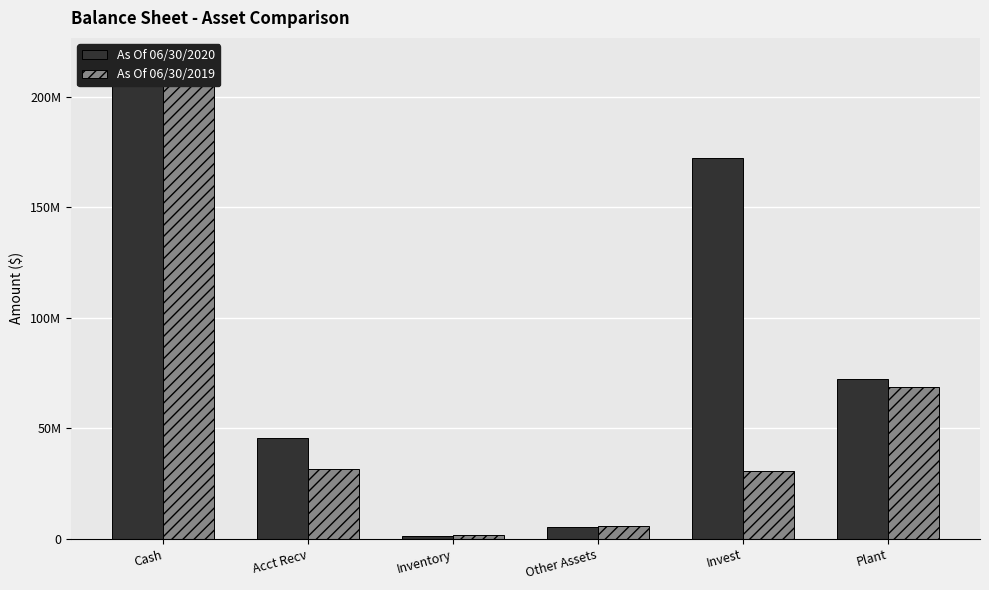

How many groups of bars are there?

6